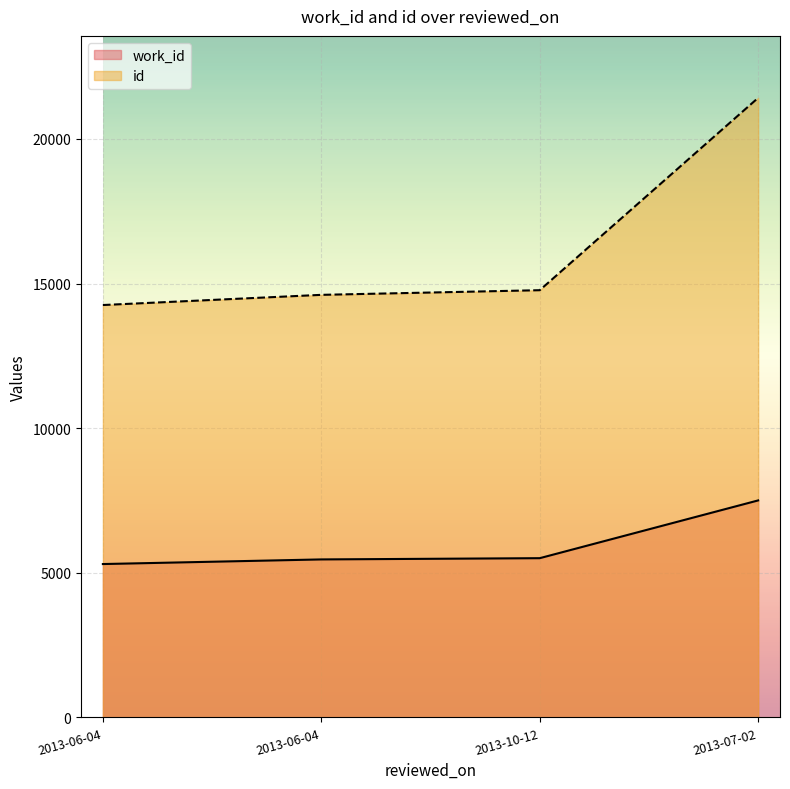

What is the difference between the work_id values at 2013-07-02 and 2013-10-12?

1997